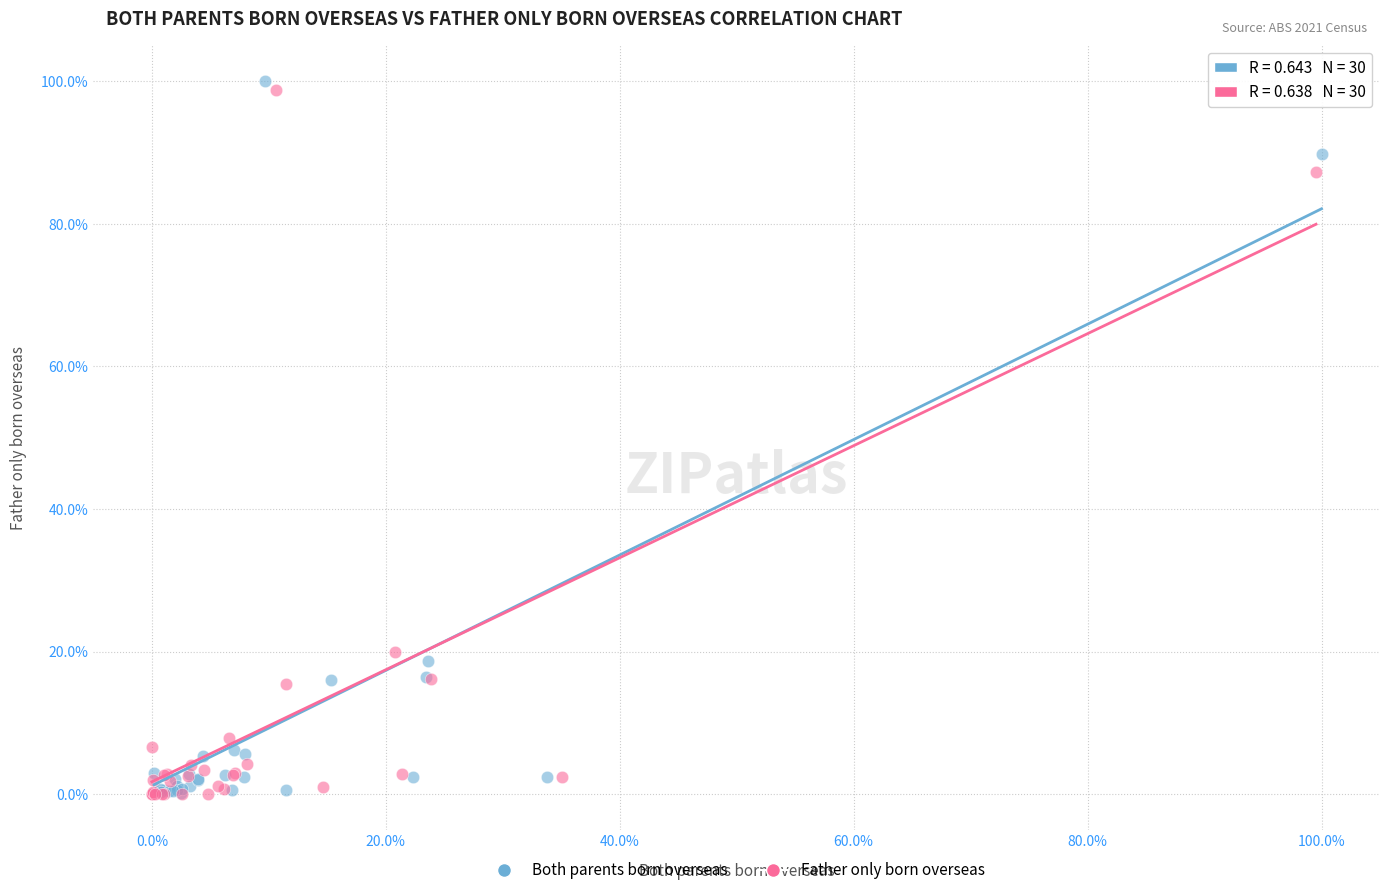

What are all the series names shown in the legend?

Both parents born overseas, Father only born overseas